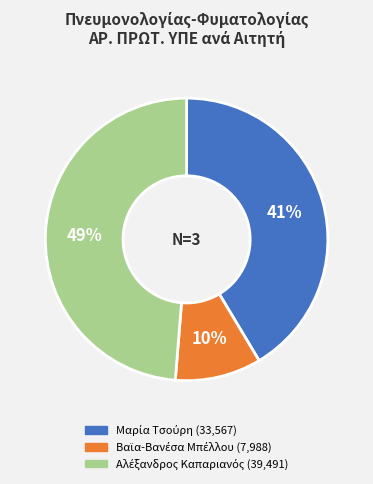

To the nearest percent, what is the difference between the largest and smallest slice percentages?

39%